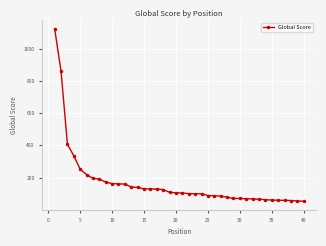

What is the value of the 28th point from the left?

78